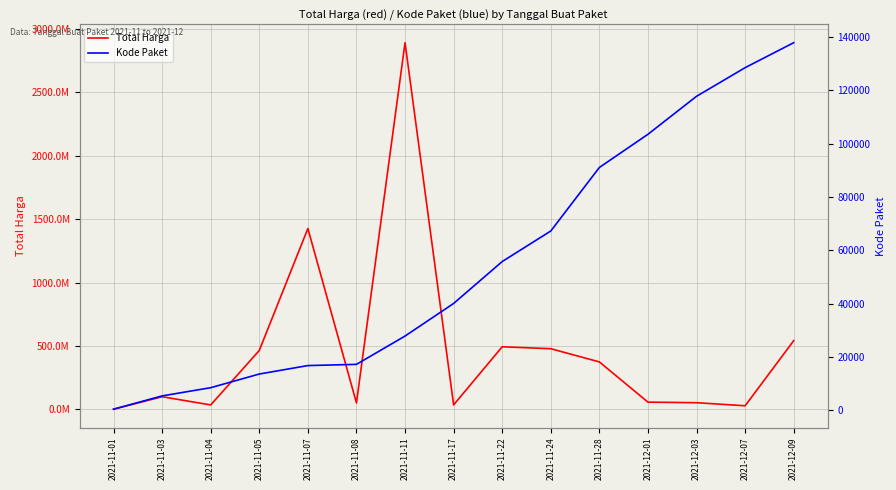

What is the spread (max minus min) of values at 2021-11-22?

492944174